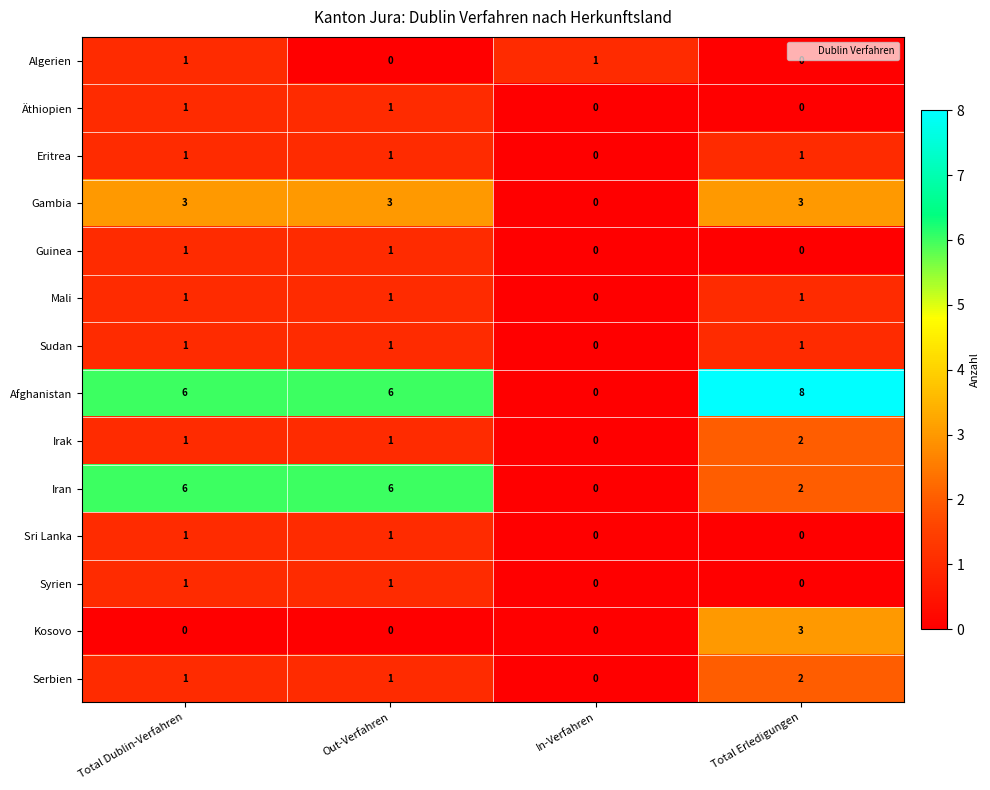

Which series has the largest range (max minus min)?

Afghanistan